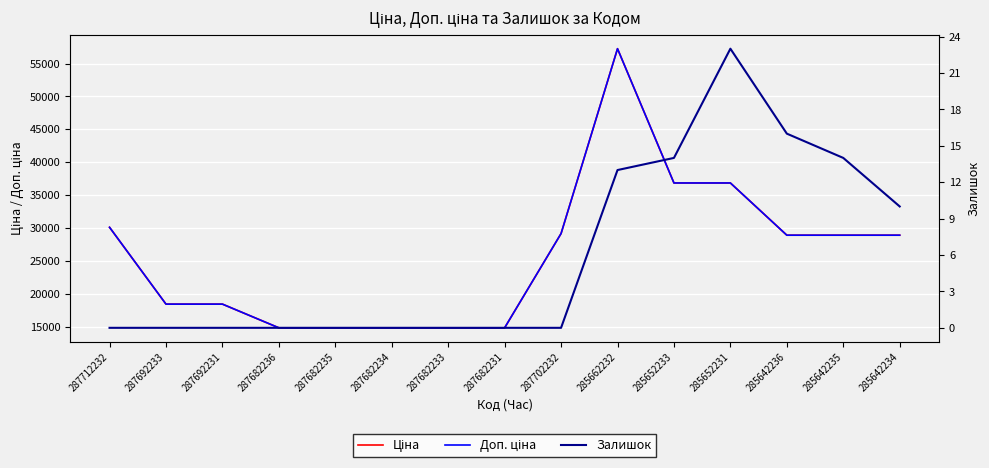

Is this an area chart (filled region under the line)?

No